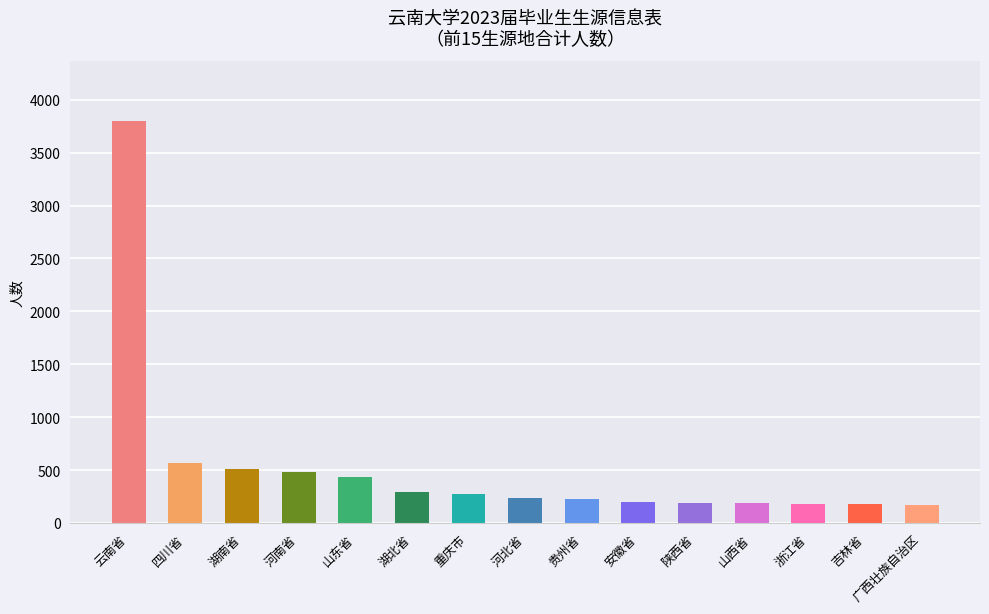

Read the value at 四川省.

573